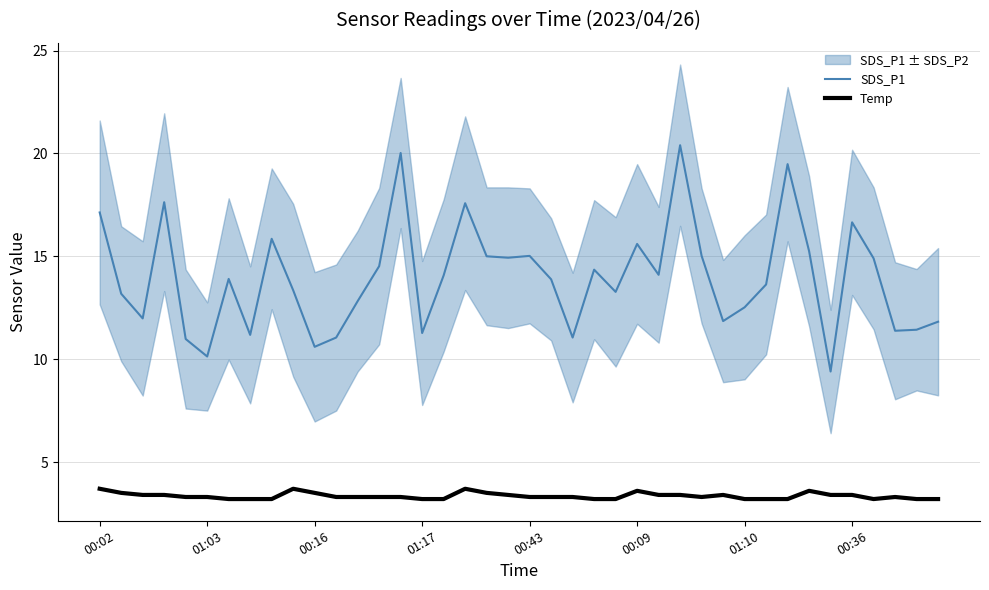

True or false: Temp has more than 2 points higher than both neighbors.

True